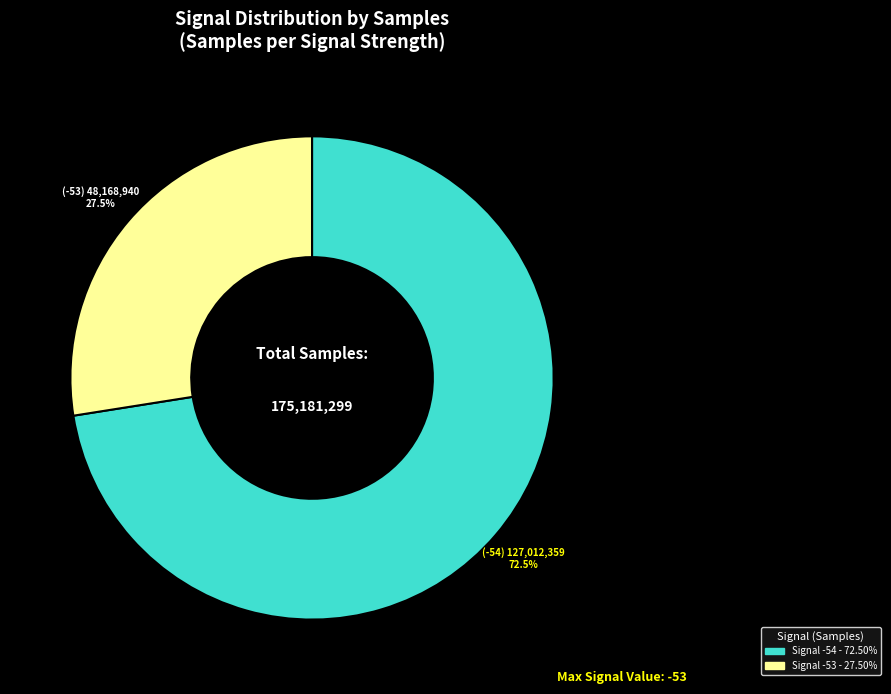

Does any single category account for the majority?

Yes